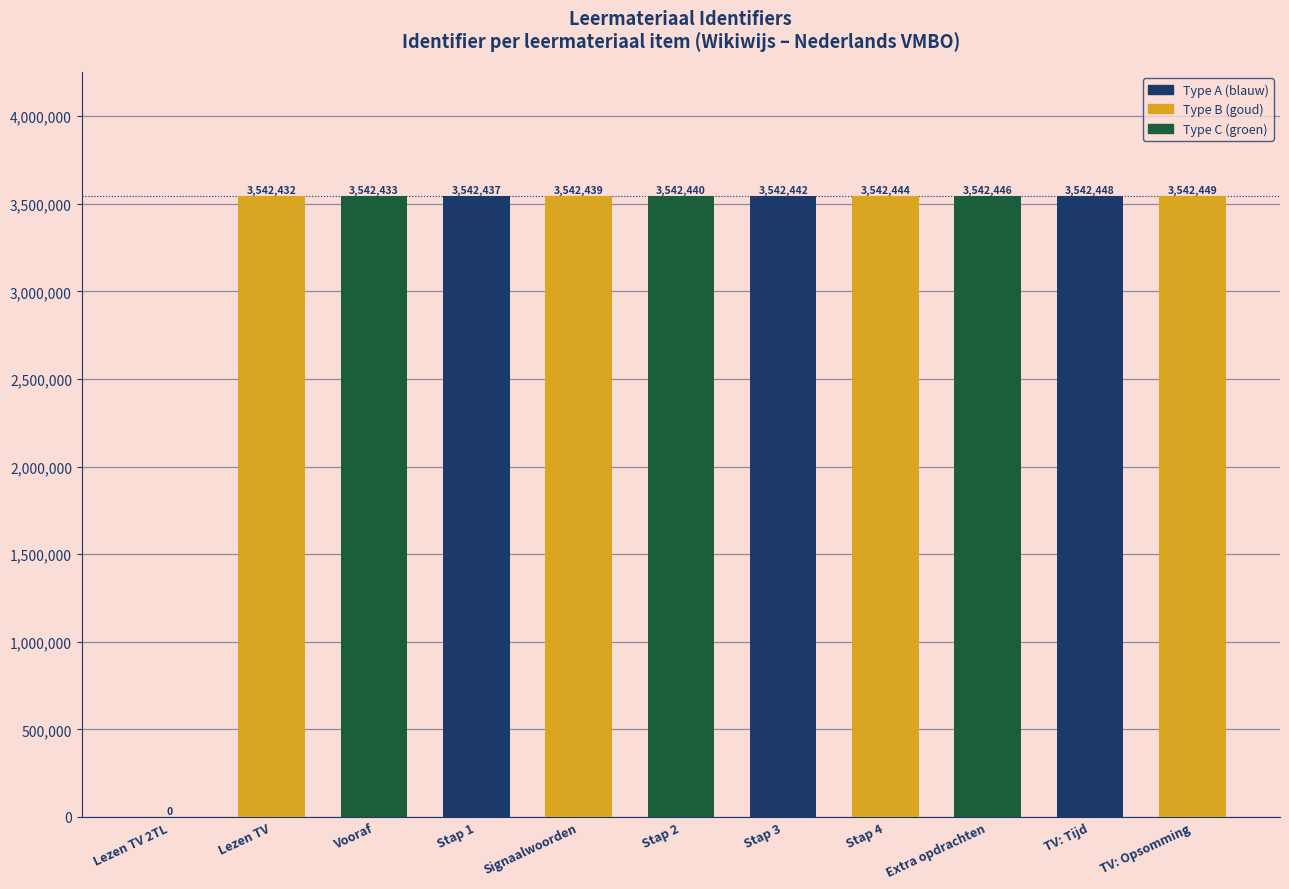

Reading left to right, what are all the values shown in this chart?

Lezen TV 2TL=0	Lezen TV=3542432	Vooraf=3542433	Stap 1=3542437	Signaalwoorden=3542439	Stap 2=3542440	Stap 3=3542442	Stap 4=3542444	Extra opdrachten=3542446	TV: Tijd=3542448	TV: Opsomming=3542449